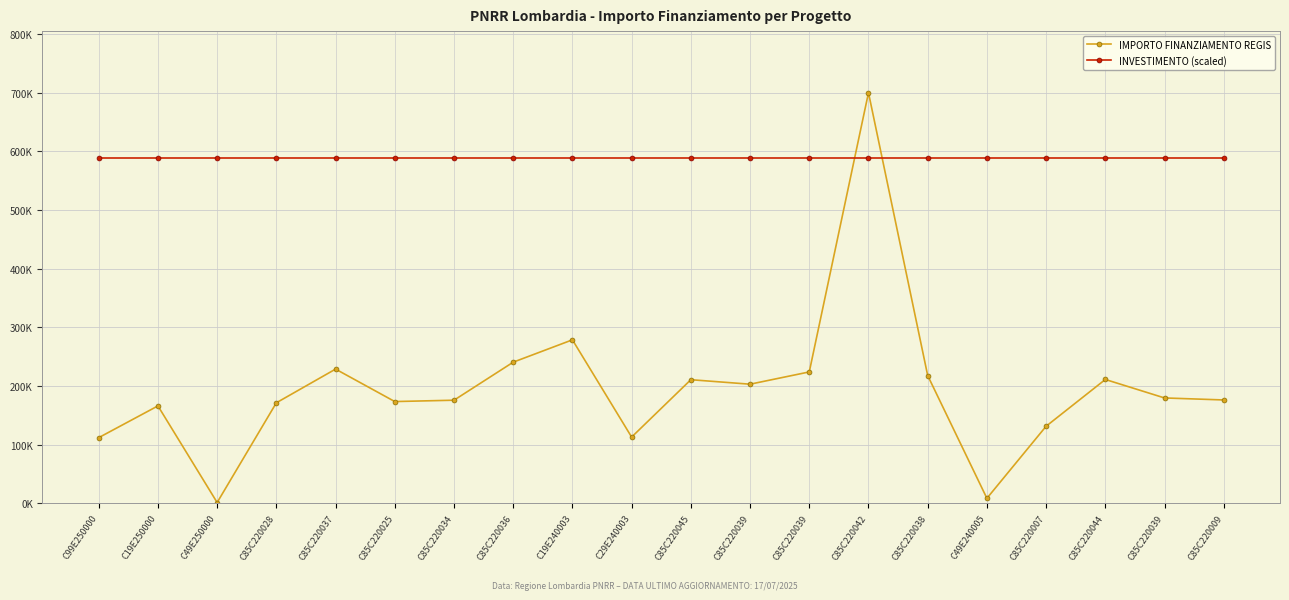

At which category is the sum across all series the highest?

C85C220042